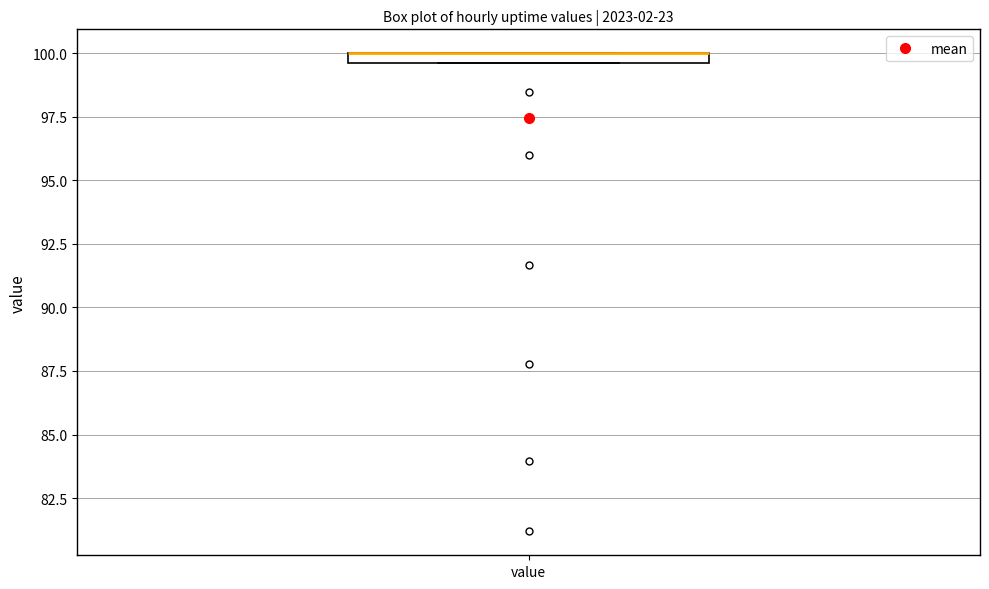

Where is the lower edge of the box for value on the y-axis? The values are not printed on the chart, so give them approximately, as read against the axis.

99.5